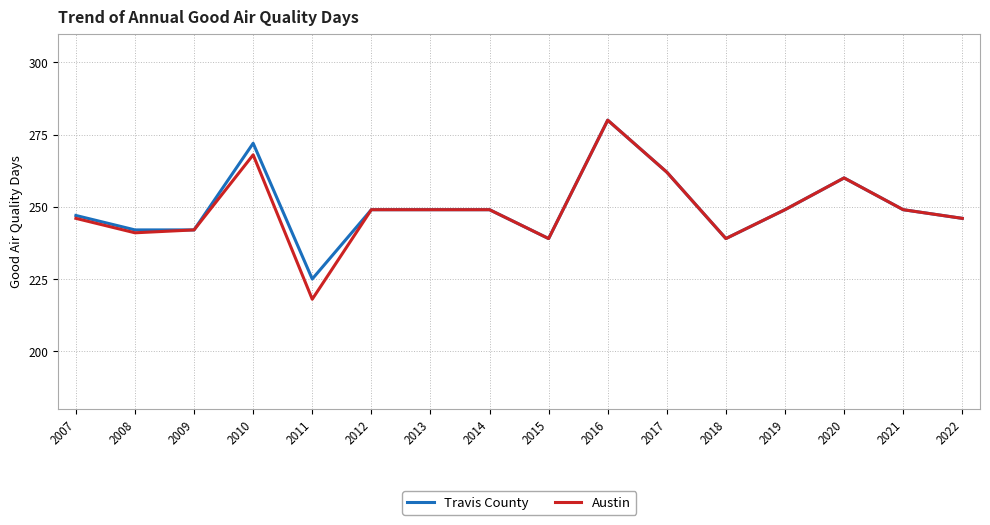

What is the average value of the Travis County series?

250